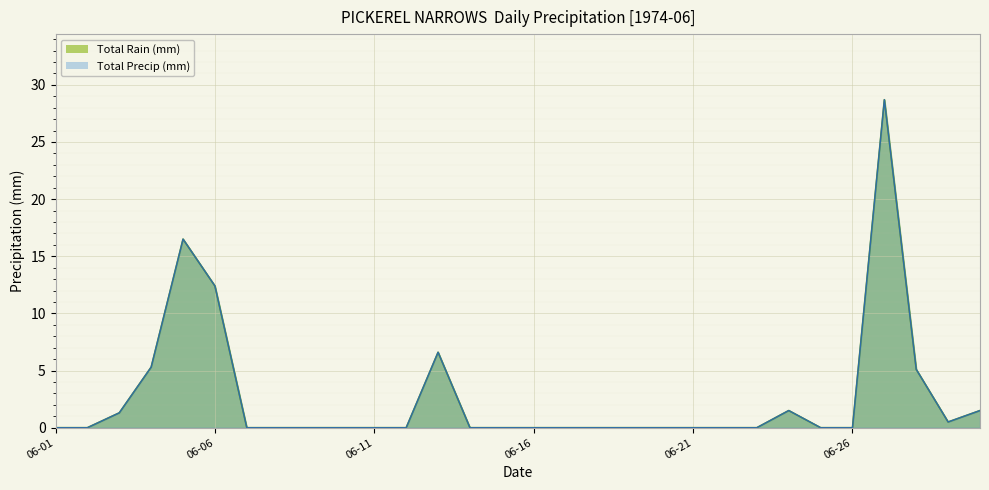

At which label does Total Rain (mm) reach its peak?

1974-06-27